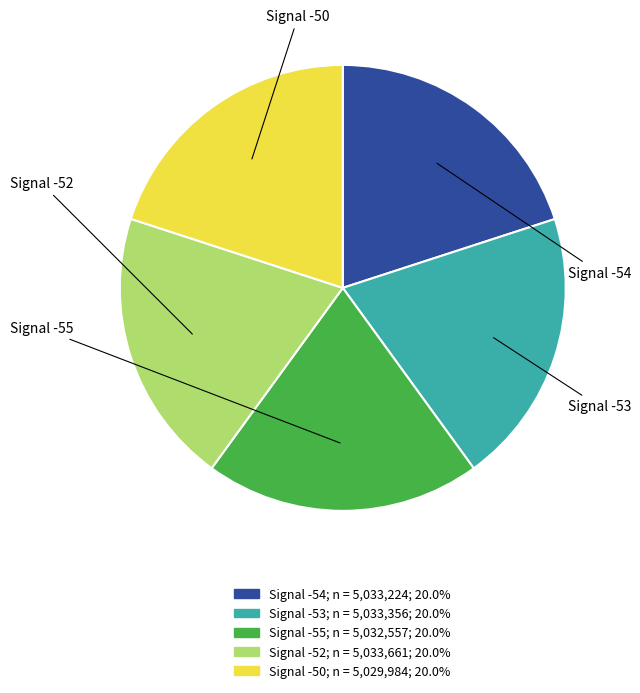

Count the number of slices in the pie.

5